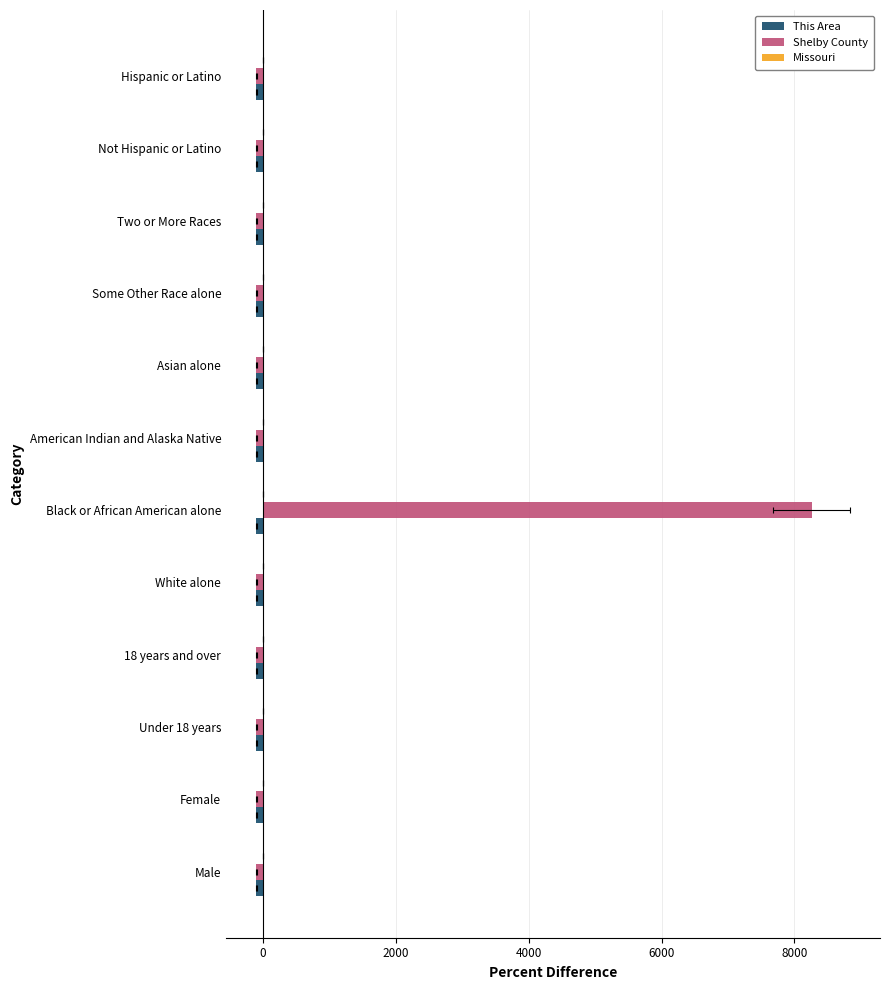

Which series has the largest total across all categories?

Shelby County